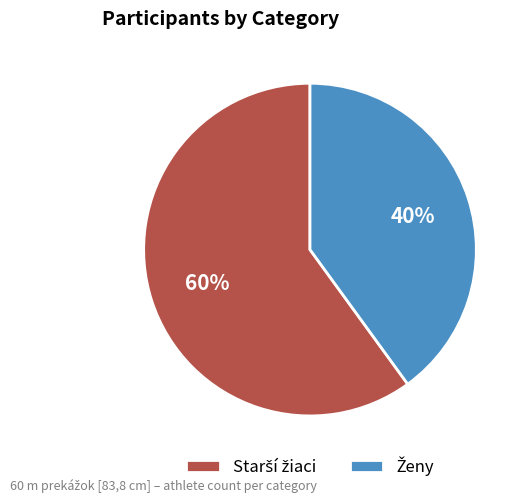

Is there any slice that represents more than half of the pie?

Yes